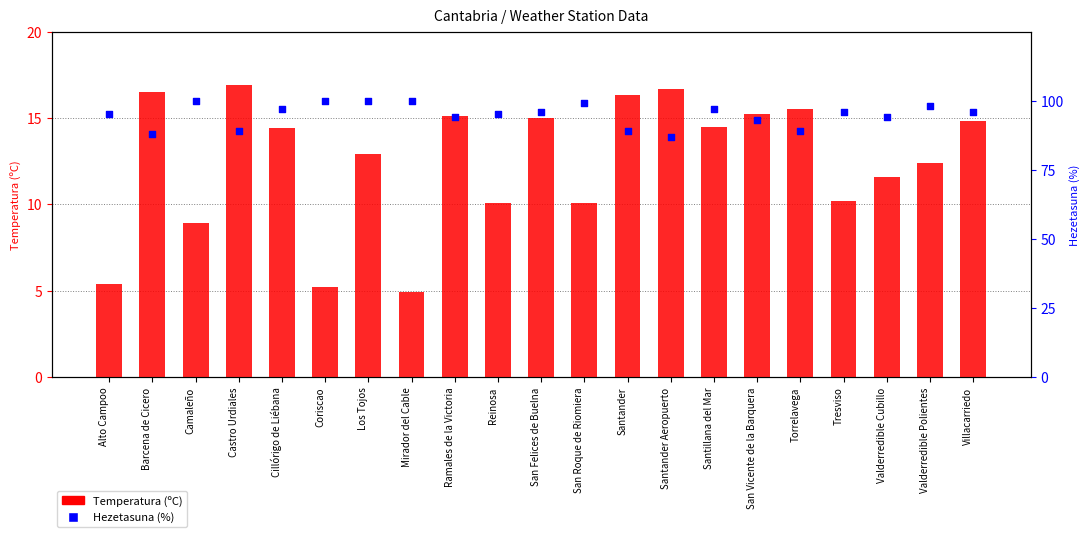

Which series contains the lowest Y value?

Temperatura (ºC)